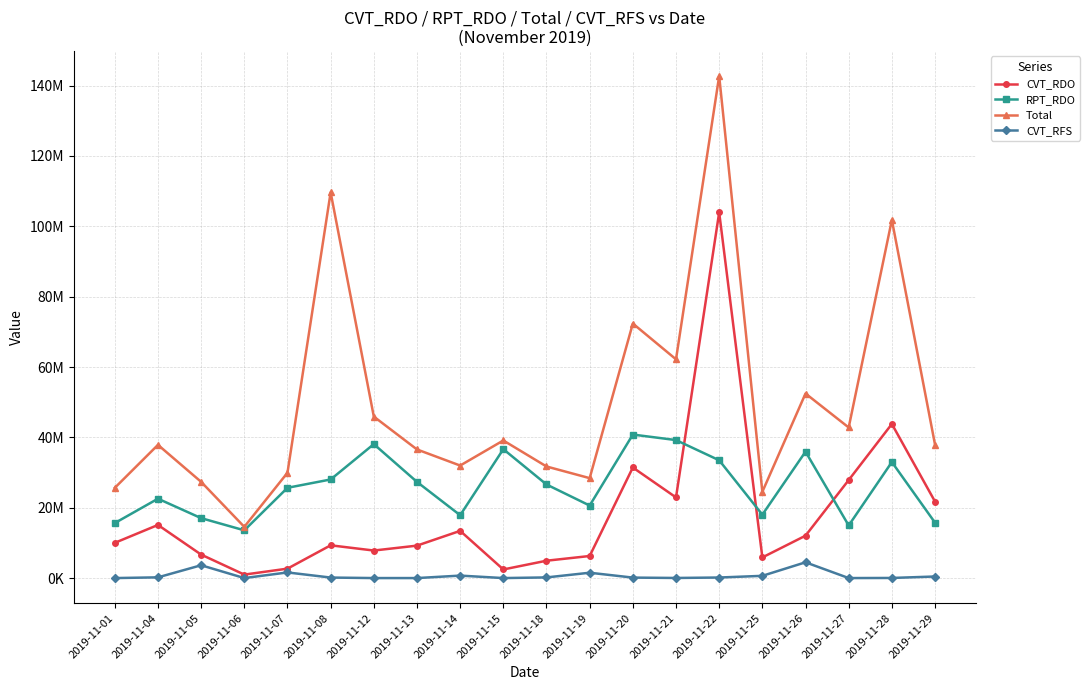

At which label does Total reach its minimum?

2019-11-06